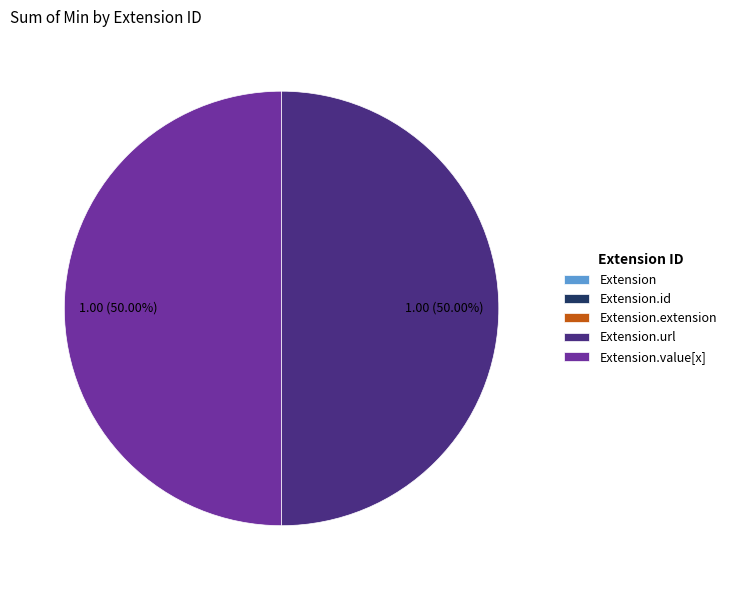

To the nearest percent, what is the difference between the largest and smallest slice percentages?

50%